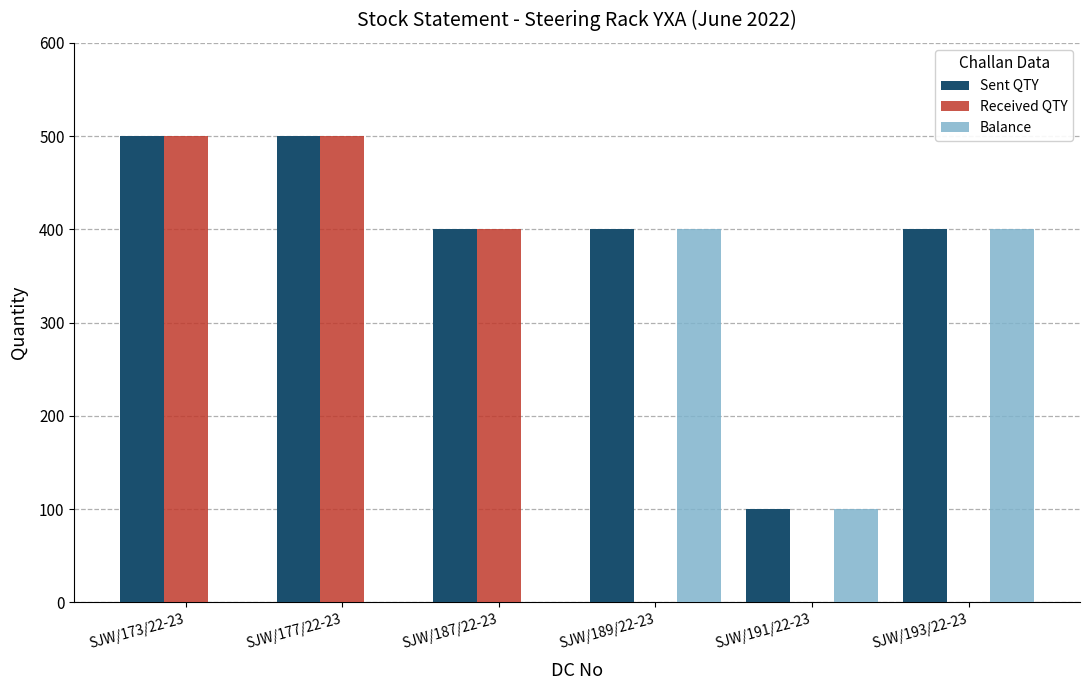

Between SJW/177/22-23 and SJW/193/22-23, which series saw the biggest shift?

Received QTY